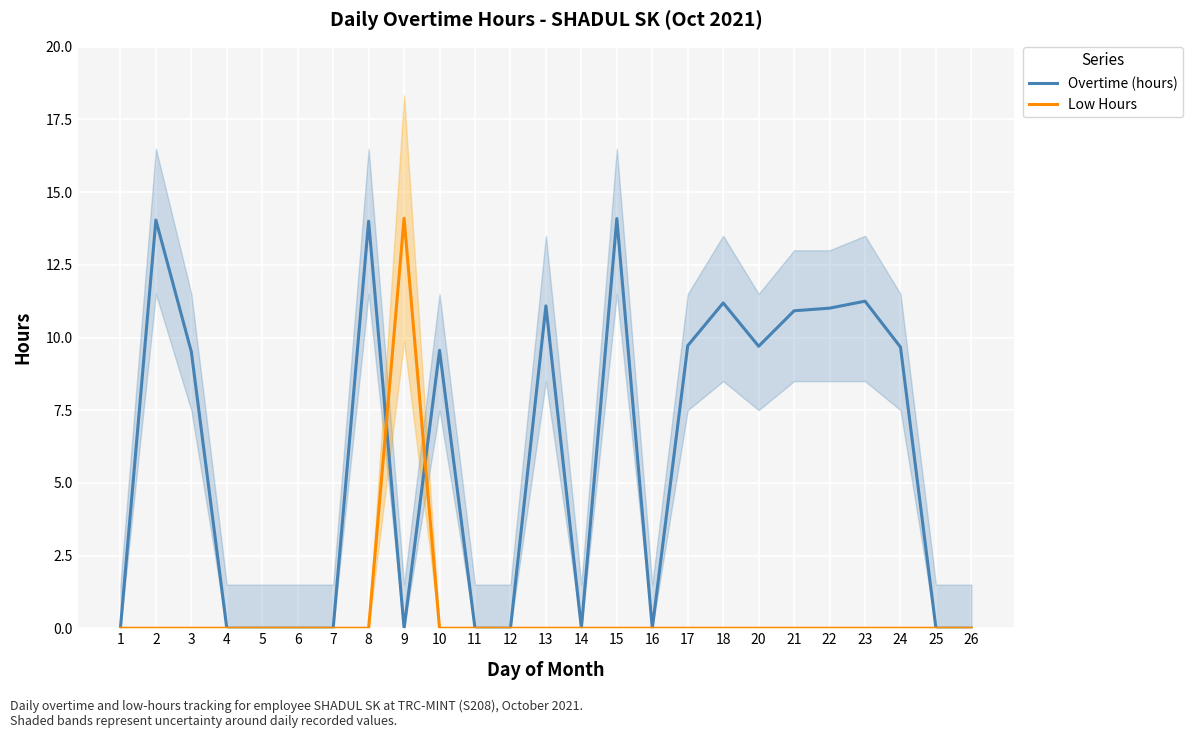

Which series has the largest range (max minus min)?

Low Hours